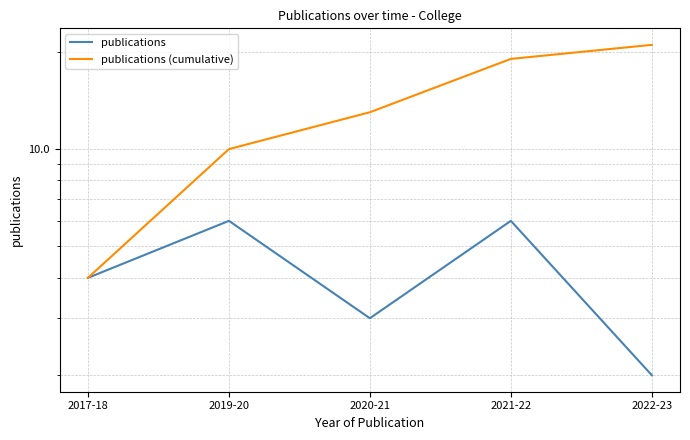

Rank the series at 2020-21 from highest to lowest value.

publications (cumulative), publications